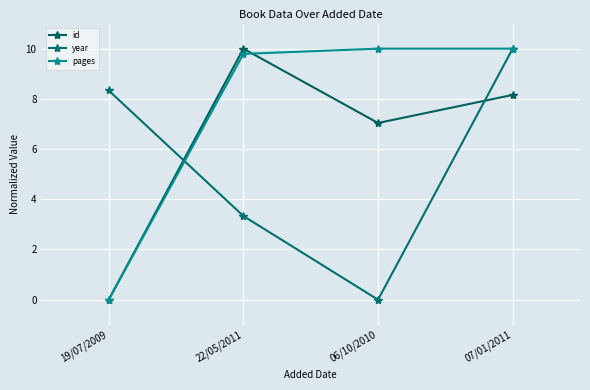

Does the chart display data point markers on the line(s)?

Yes